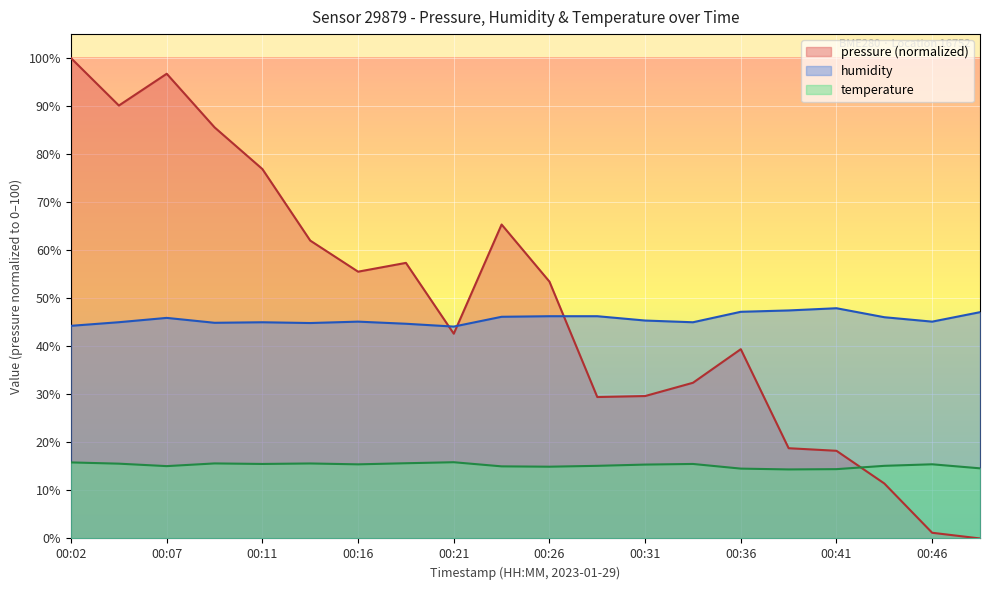

What is the greatest value displayed?

100.0